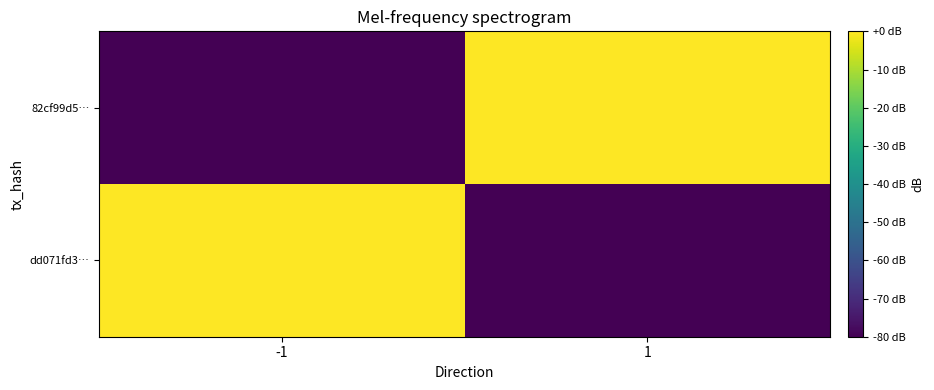

Which label corresponds to the largest value in the chart?

-1